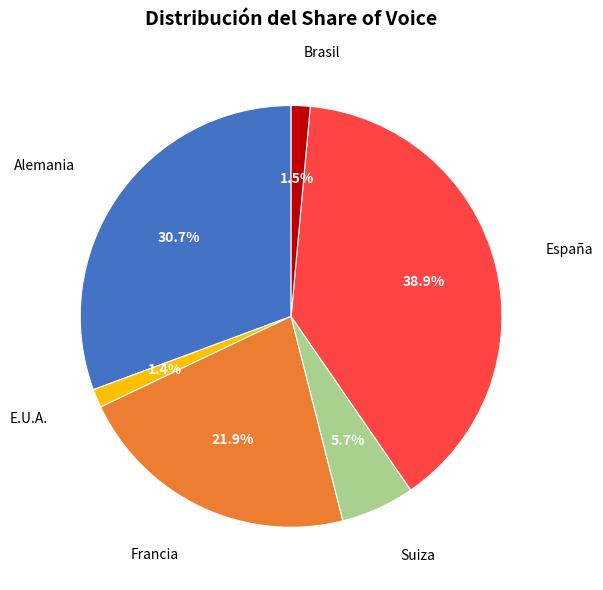

Does E.U.A. represent more than half of the total?

No